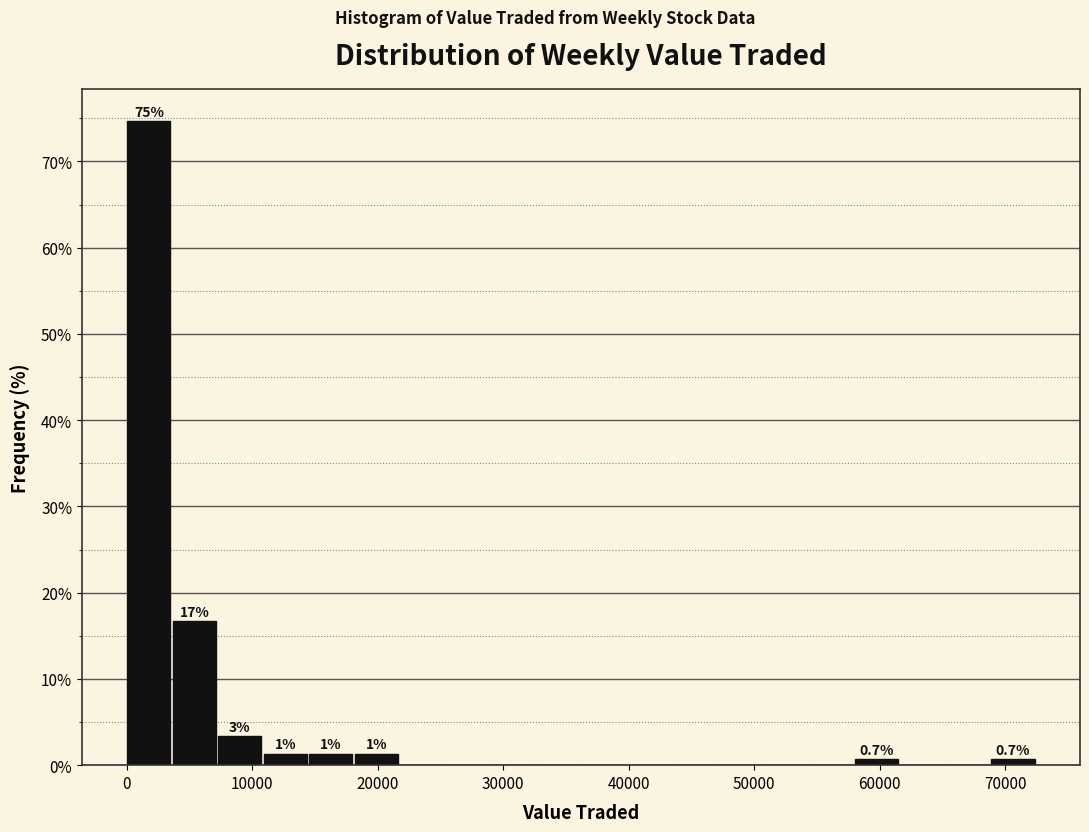

Around what value on the x-axis is the tallest bar? Give the approximate position of its centre, as read against the axis.

2000